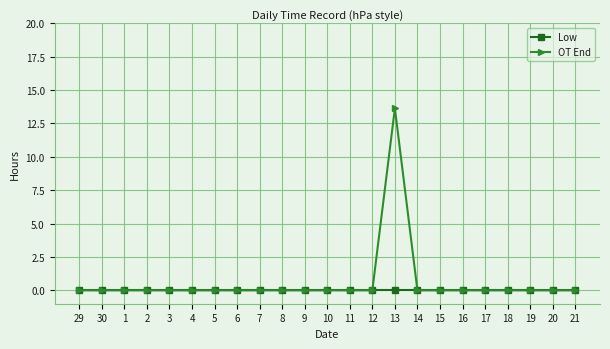

Which series has the largest range (max minus min)?

OT End